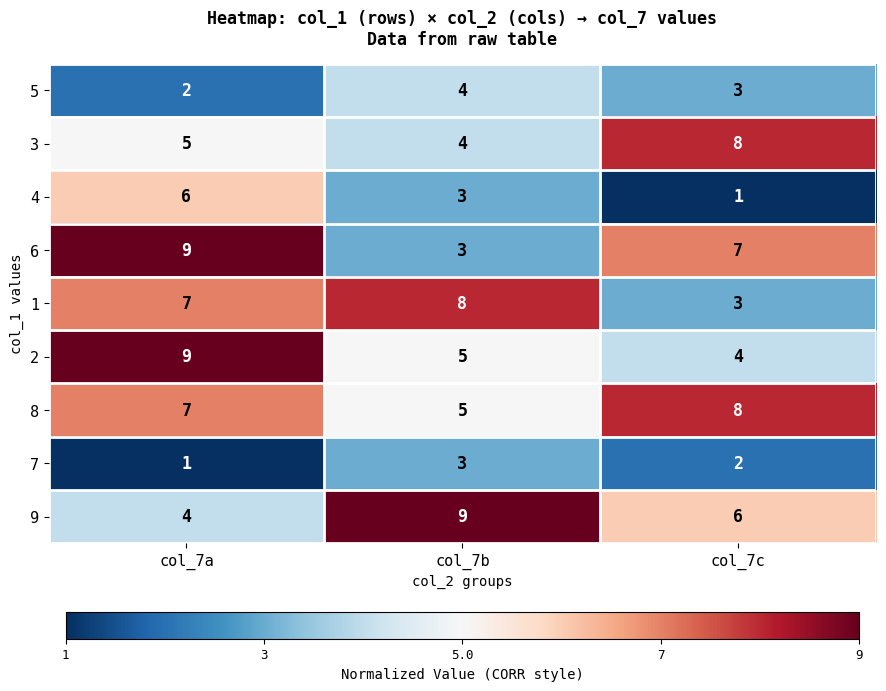

Which series has the largest range (max minus min)?

6